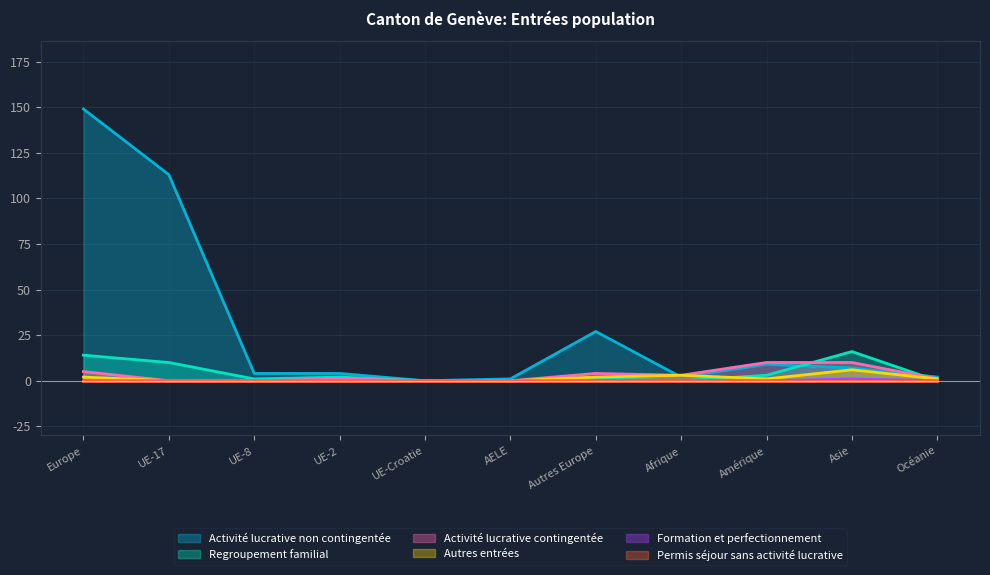

True or false: Formation et perfectionnement and Regroupement familial intersect in this chart.

False